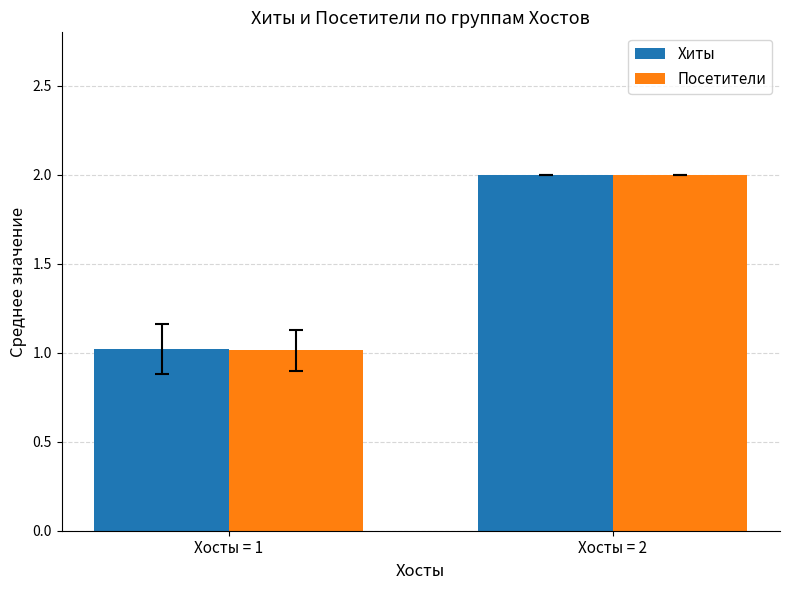

How many groups of bars are there?

2